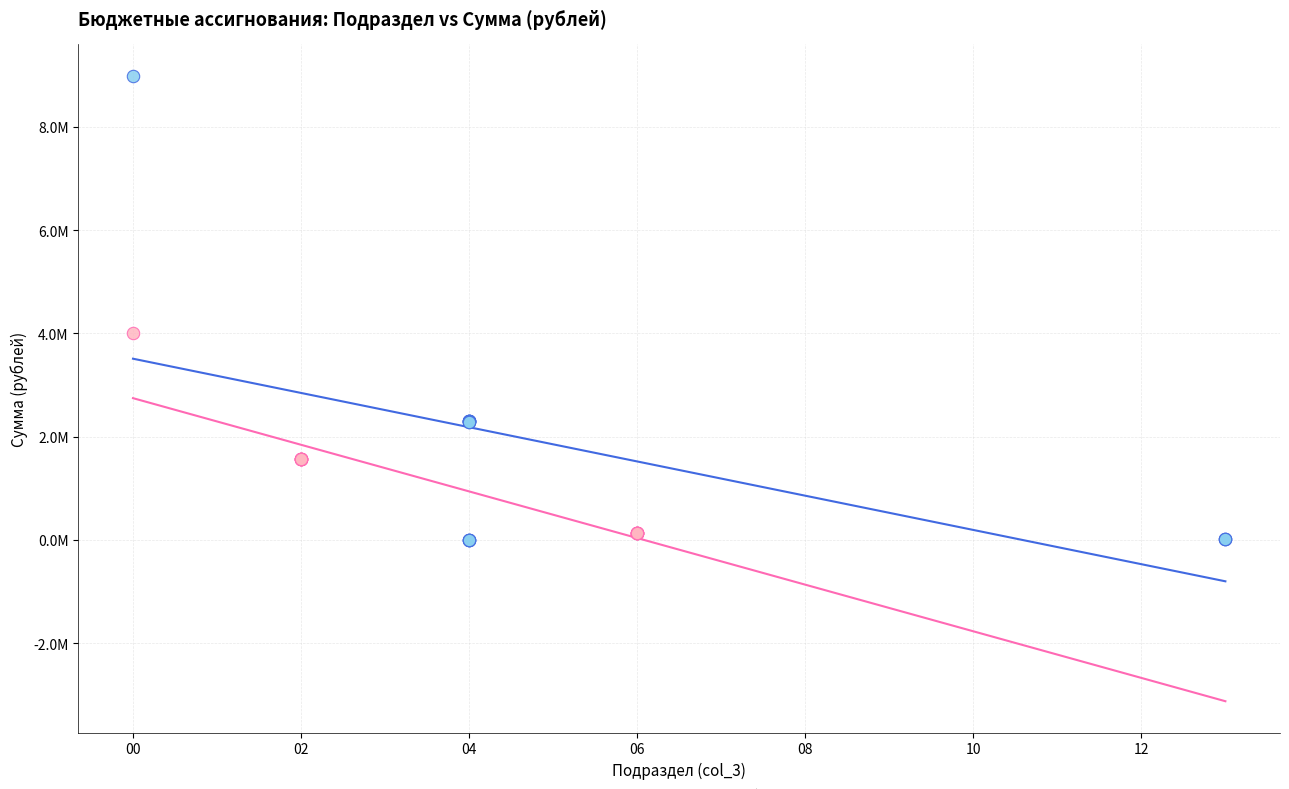

What are all the series names shown in the legend?

Непрограммные расходы, Межбюджетные трансферты